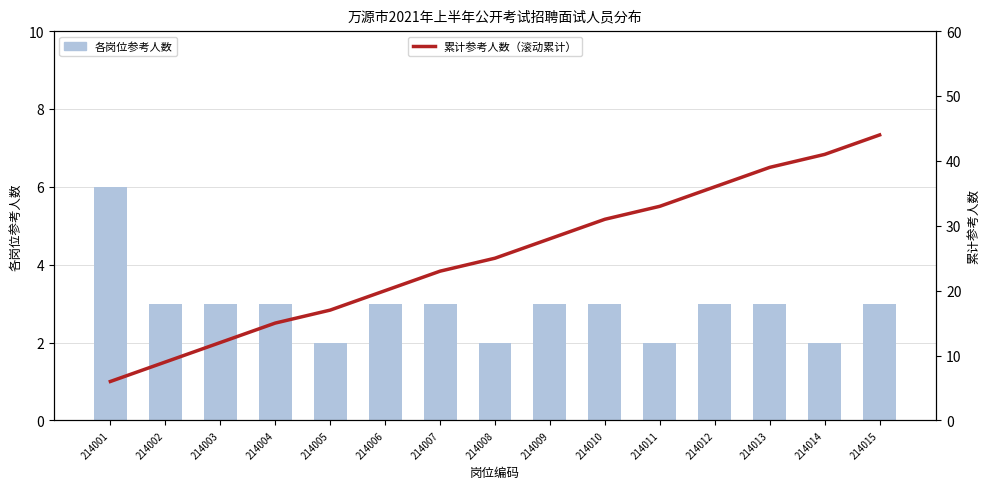

What is the approximate value of 各岗位参考人数 at 214015?

3